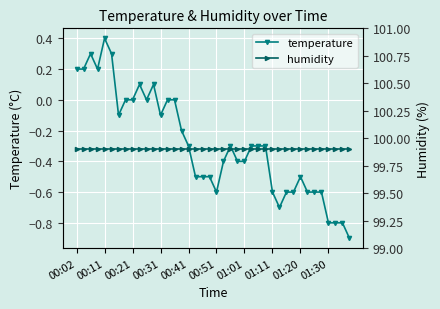

How many distinct data groups are displayed?

2